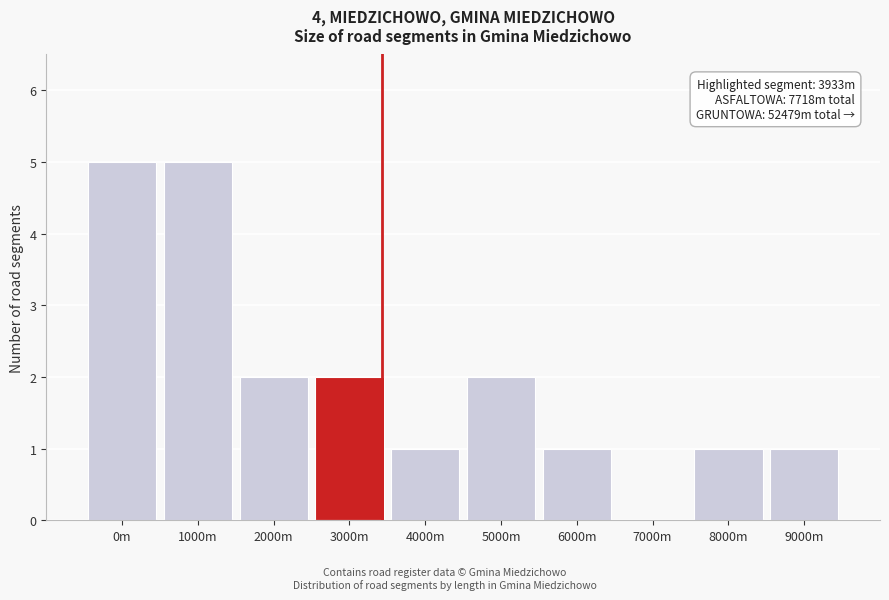

Reading left to right, extract all data points from this chart.

0m=5	1000m=5	2000m=2	3000m=2	4000m=1	5000m=2	6000m=1	7000m=0	8000m=1	9000m=1